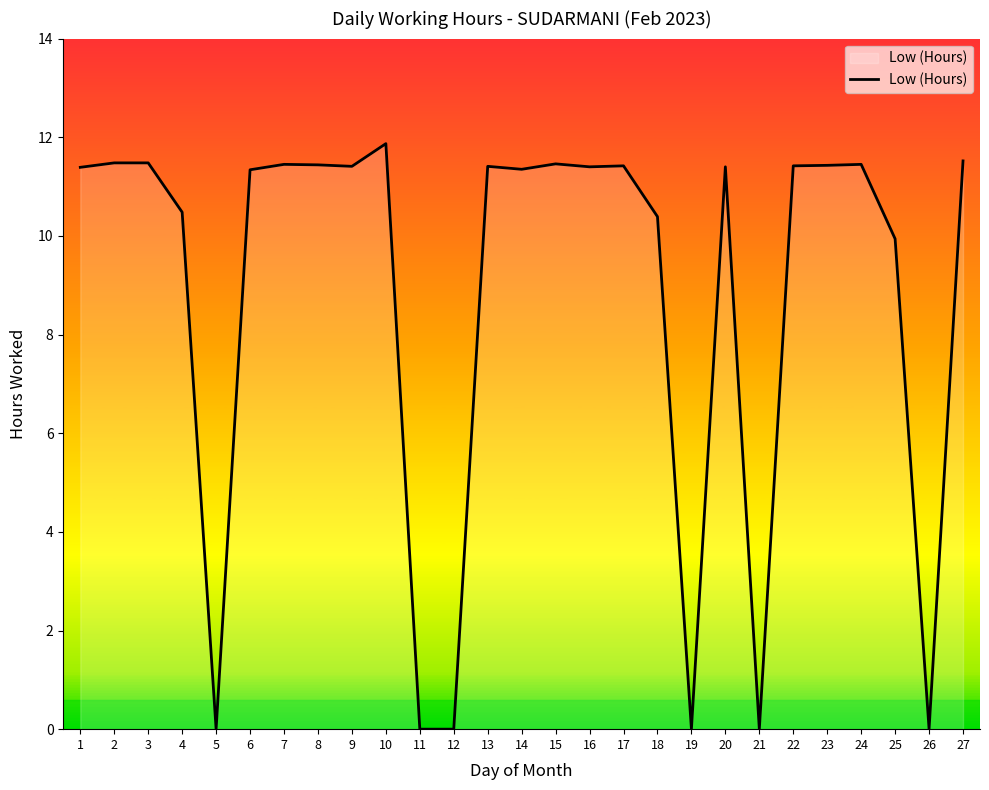

What is the difference between the maximum and minimum values?

11.9